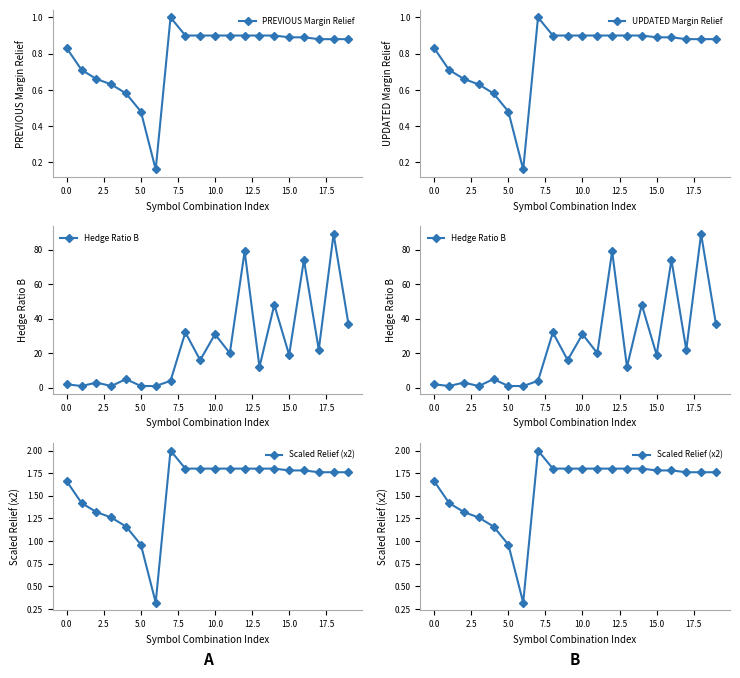

Is it true that PREVIOUS Margin Relief equals 0.5 at 15.0?

False